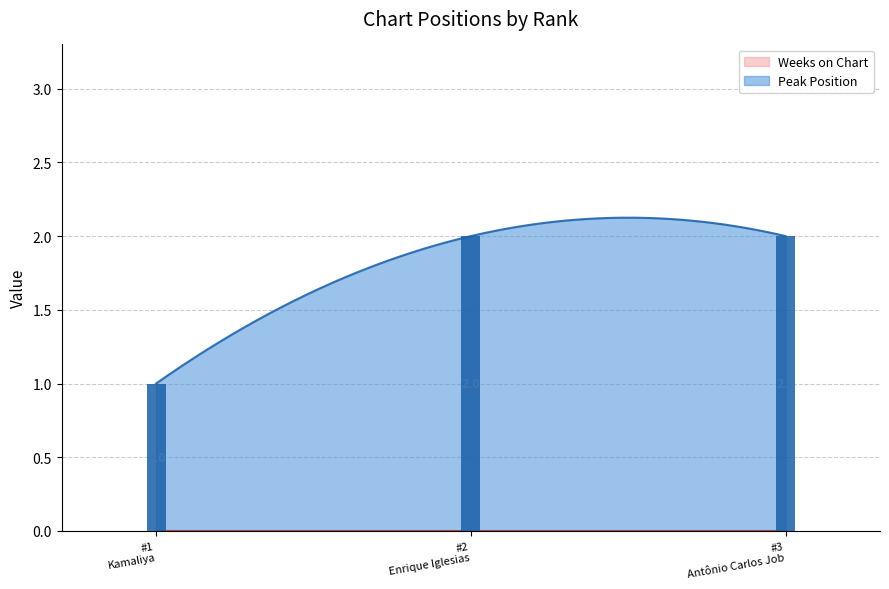

Is it true that Peak Position equals 1 at 2?

False